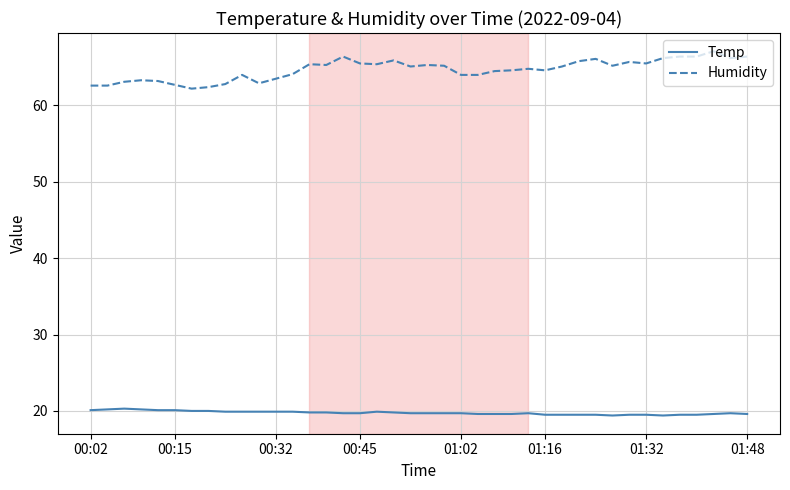

What is the average value of the Temp series?

19.8